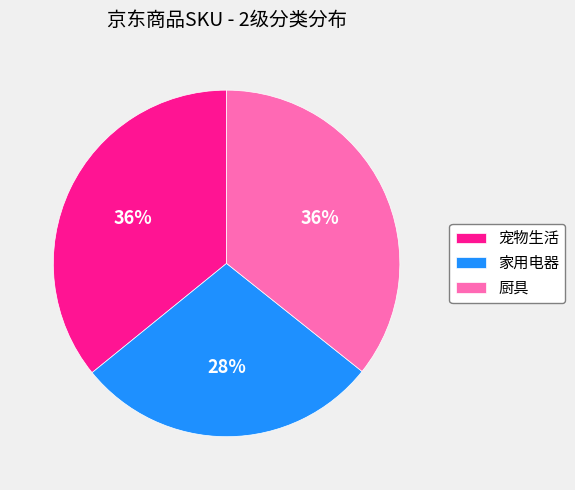

True or false: 厨具 accounts for 42% of the total.

False